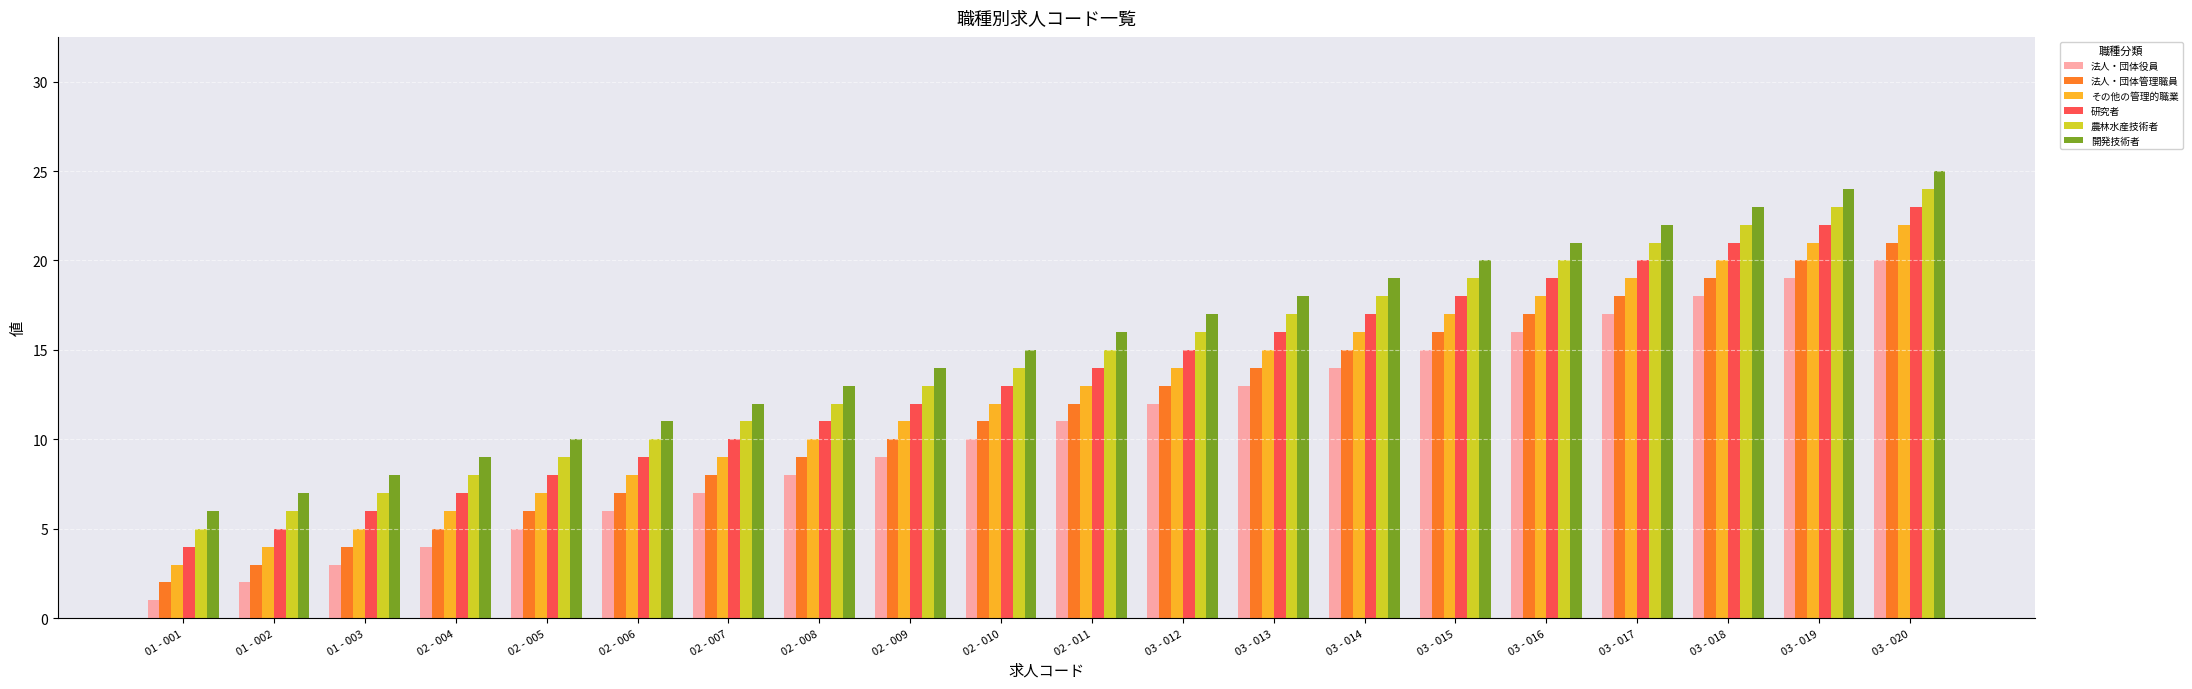

What is the maximum value shown in the chart?

25